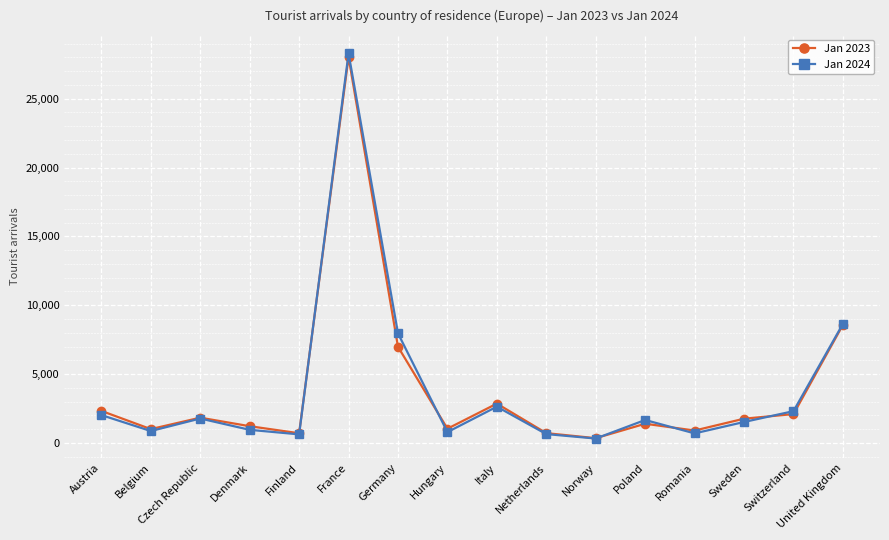

In Jan 2024, how many points are higher than both neighbors (excluding endpoints)?

4